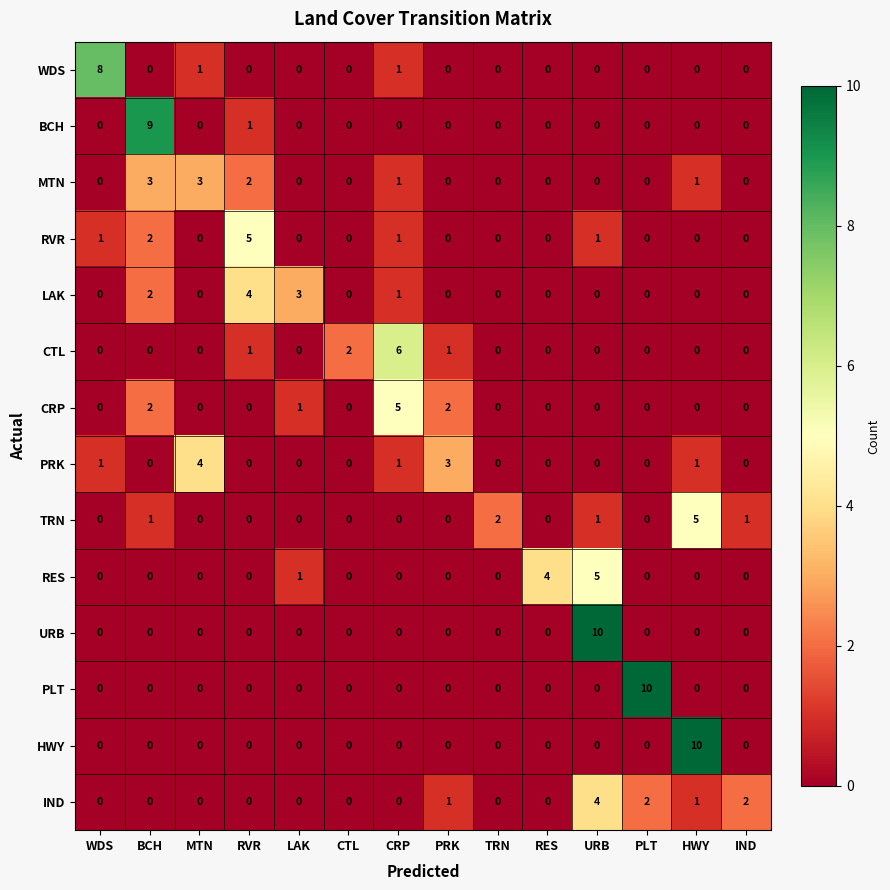

The CRP series shows 2 at TRN. True or false?

False